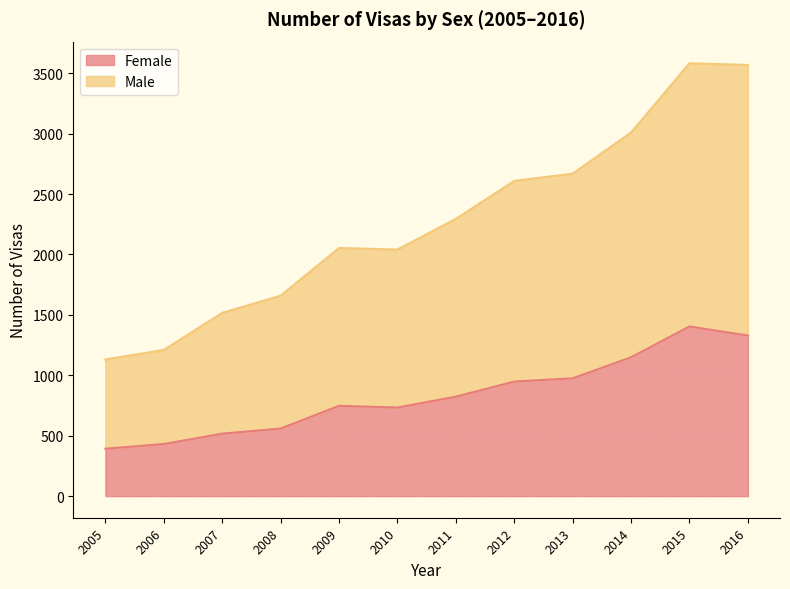

At which category is the sum across all series the highest?

2015